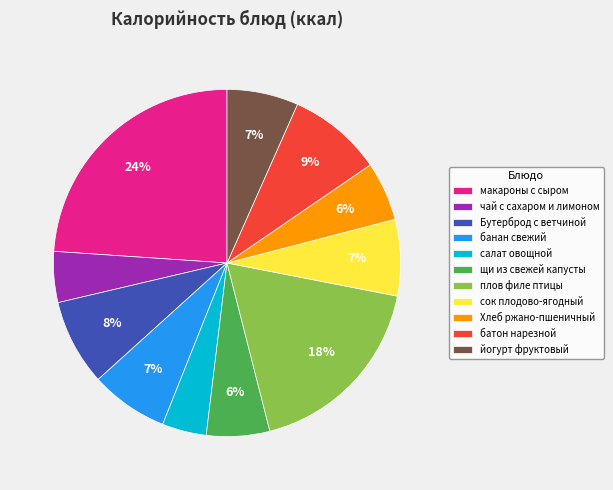

Do щи из свежей капусты and чай с сахаром и лимоном together represent more than half of the pie?

No